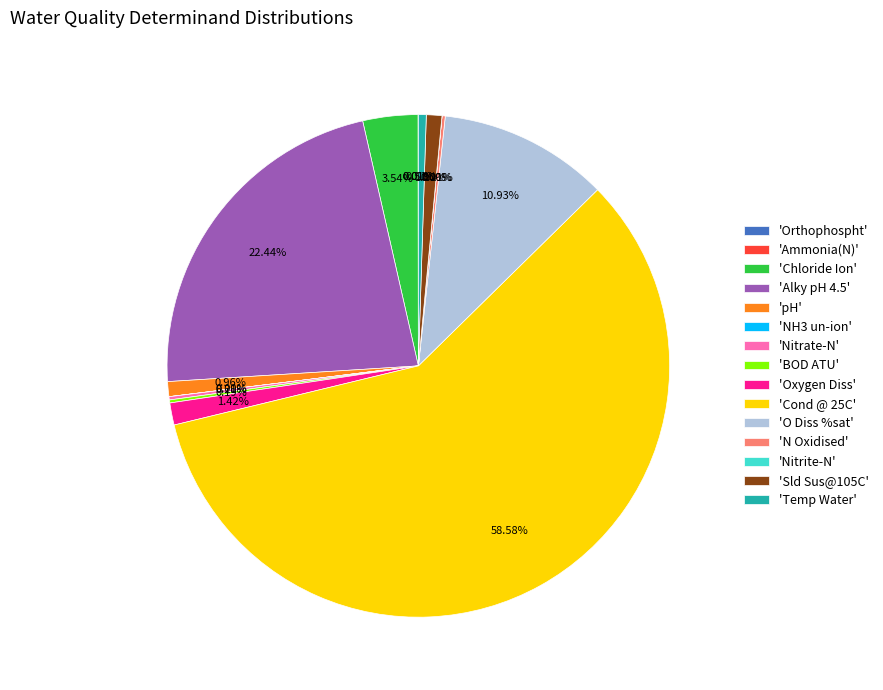

Is there any slice that represents more than half of the pie?

Yes